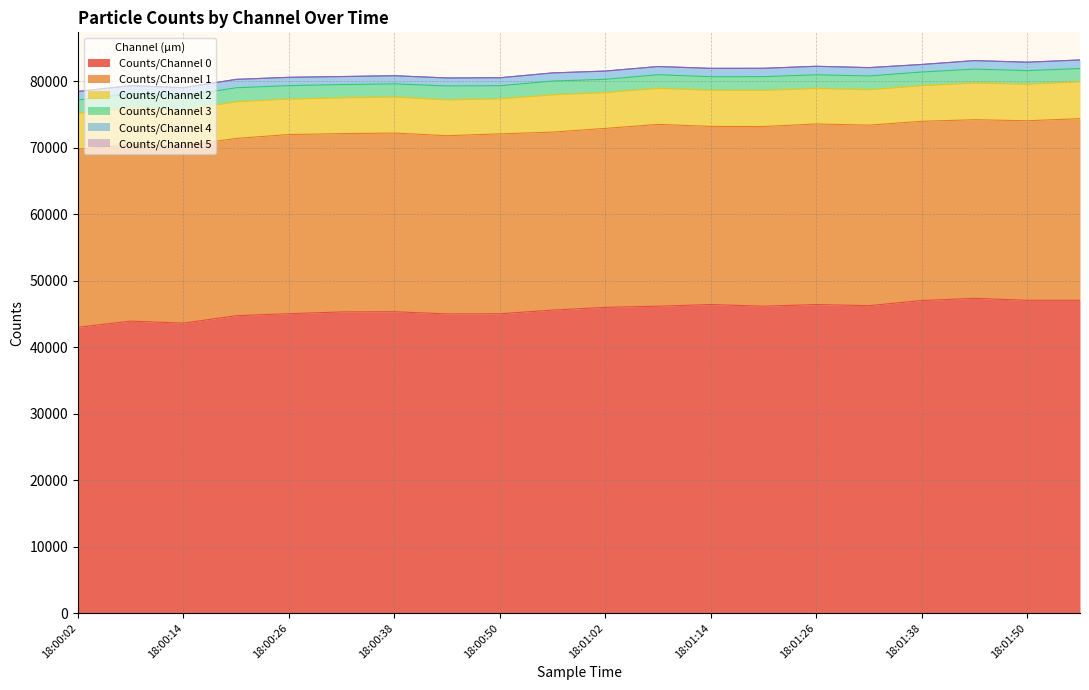

Rank the categories by Counts/Channel 3 value from lowest to highest.

18:00:38, 18:00:50, 18:00:32, 18:01:02, 18:01:56, 18:00:02, 18:00:26, 18:01:14, 18:01:08, 18:01:26, 18:01:50, 18:01:38, 18:00:56, 18:01:20, 18:01:32, 18:00:14, 18:00:08, 18:01:44, 18:00:44, 18:00:20